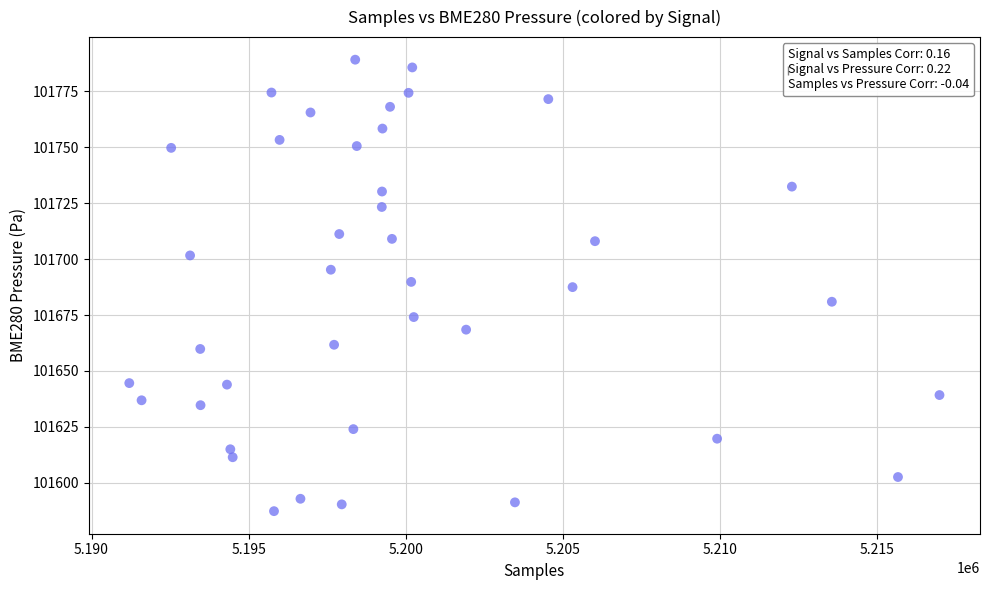

What is the range of Y values (max minus min)?

201.7